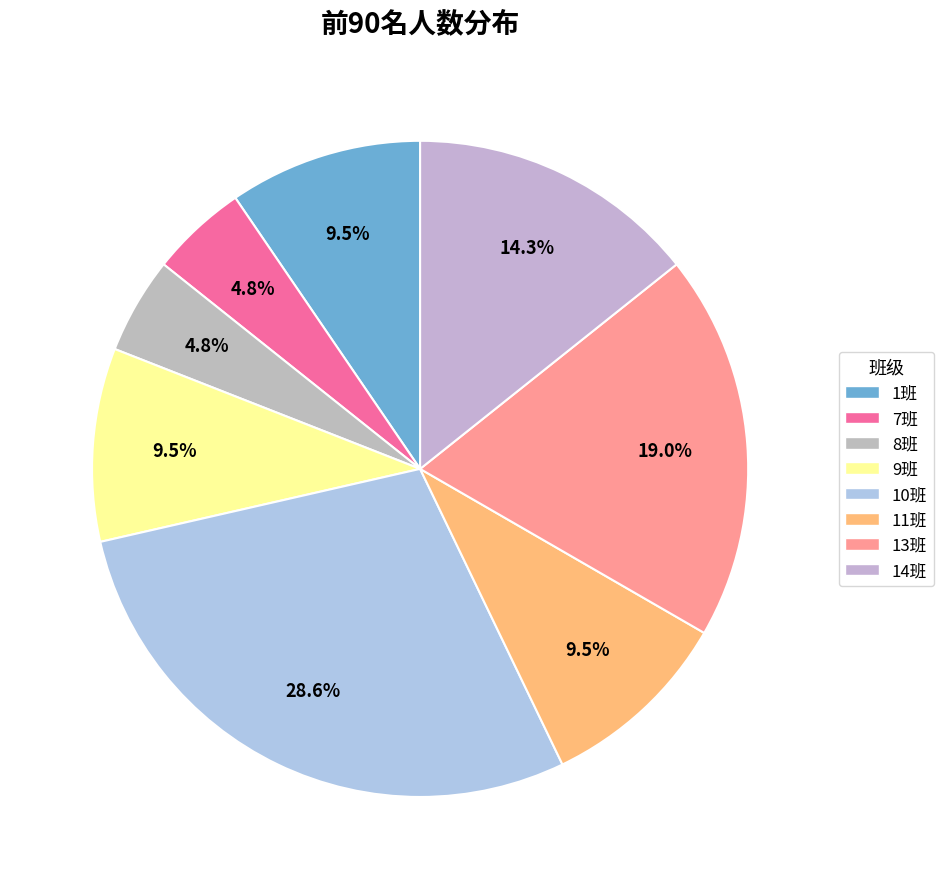

Does 14班 represent more than half of the total?

No